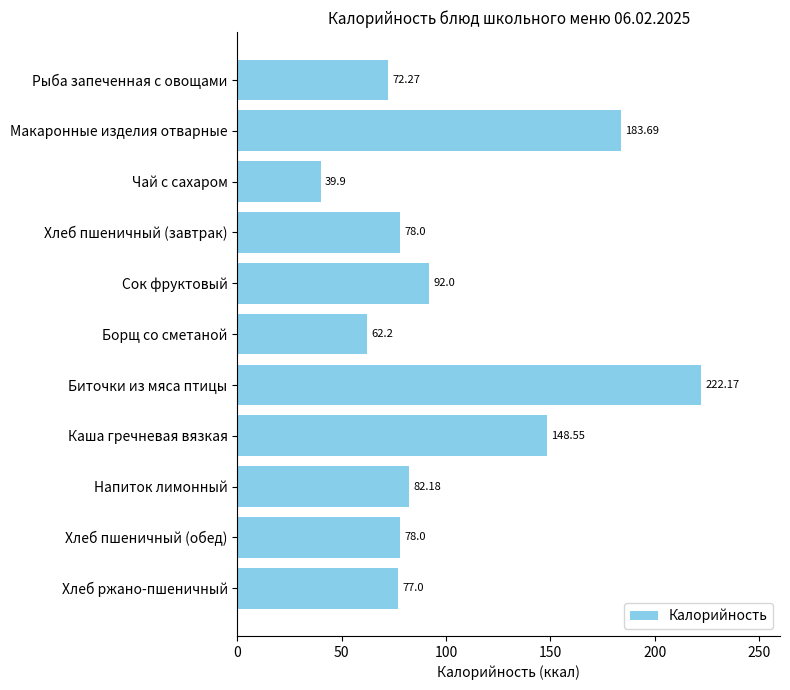

Where is the data nearest to the value 131?

Каша гречневая вязкая